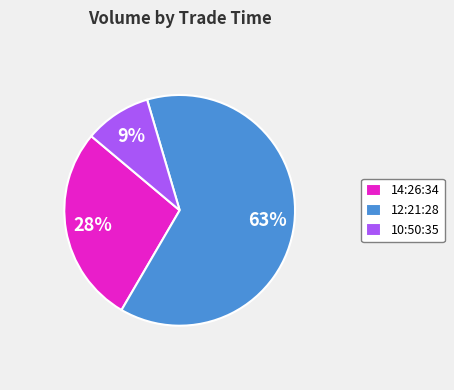

What percentage is the 10:50:35 slice, to the nearest percent?

9%